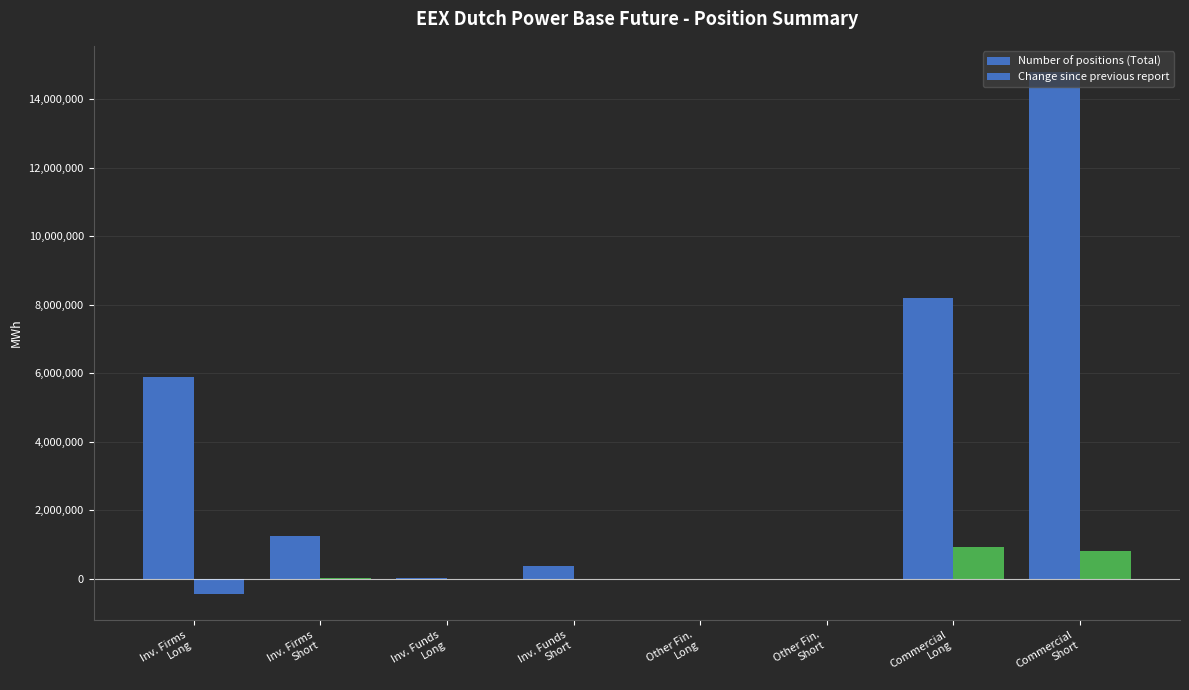

Are the bars grouped side by side (vs. stacked)?

Yes